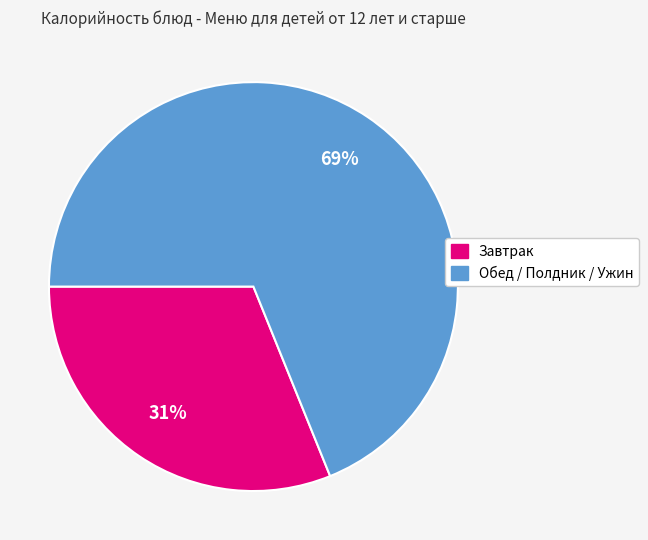

Is there a majority slice in this chart?

Yes